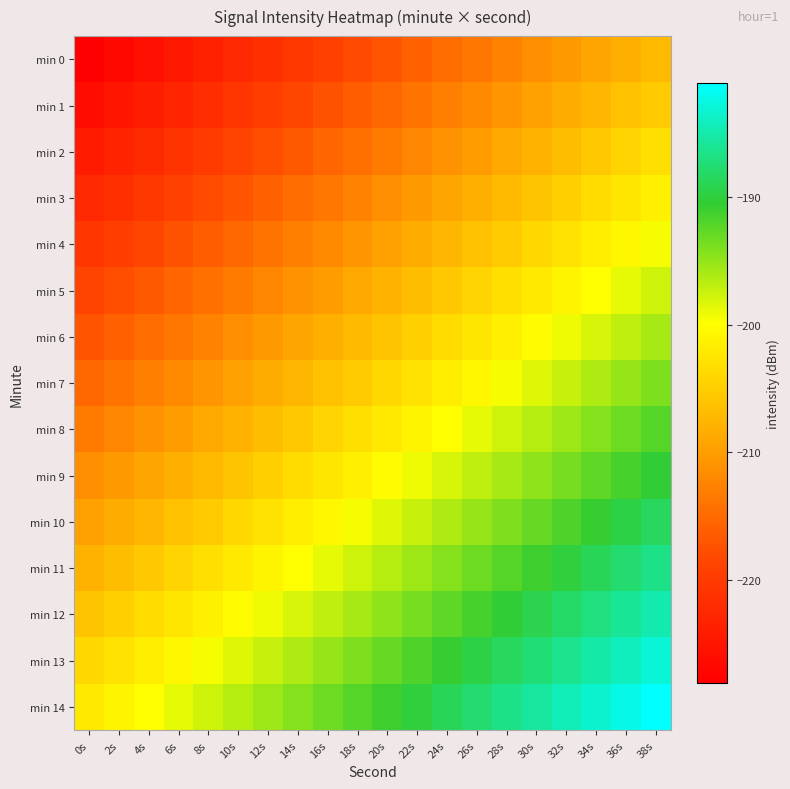

Reading left to right, list all the values displayed in this chart.

min 0: 0s=-228.1	2s=-227.0	4s=-225.9	6s=-224.8	8s=-223.7	10s=-222.6	12s=-221.4	14s=-220.3	16s=-219.2	18s=-218.1	20s=-217.0	22s=-215.9	24s=-214.8	26s=-213.7	28s=-212.6	30s=-211.4	32s=-210.3	34s=-209.2	36s=-208.1	38s=-207.0
min 1: 0s=-226.3	2s=-225.1	4s=-224.0	6s=-222.9	8s=-221.8	10s=-220.7	12s=-219.6	14s=-218.5	16s=-217.4	18s=-216.3	20s=-215.1	22s=-214.0	24s=-212.9	26s=-211.8	28s=-210.7	30s=-209.6	32s=-208.5	34s=-207.4	36s=-206.3	38s=-205.1
min 2: 0s=-224.4	2s=-223.3	4s=-222.2	6s=-221.1	8s=-220.0	10s=-218.8	12s=-217.7	14s=-216.6	16s=-215.5	18s=-214.4	20s=-213.3	22s=-212.2	24s=-211.1	26s=-210.0	28s=-208.8	30s=-207.7	32s=-206.6	34s=-205.5	36s=-204.4	38s=-203.3
min 3: 0s=-222.6	2s=-221.4	4s=-220.3	6s=-219.2	8s=-218.1	10s=-217.0	12s=-215.9	14s=-214.8	16s=-213.7	18s=-212.6	20s=-211.4	22s=-210.3	24s=-209.2	26s=-208.1	28s=-207.0	30s=-205.9	32s=-204.8	34s=-203.7	36s=-202.6	38s=-201.4
min 4: 0s=-220.7	2s=-219.6	4s=-218.5	6s=-217.4	8s=-216.3	10s=-215.1	12s=-214.0	14s=-212.9	16s=-211.8	18s=-210.7	20s=-209.6	22s=-208.5	24s=-207.4	26s=-206.3	28s=-205.1	30s=-204.0	32s=-202.9	34s=-201.8	36s=-200.7	38s=-199.6
min 5: 0s=-218.8	2s=-217.7	4s=-216.6	6s=-215.5	8s=-214.4	10s=-213.3	12s=-212.2	14s=-211.1	16s=-210.0	18s=-208.8	20s=-207.7	22s=-206.6	24s=-205.5	26s=-204.4	28s=-203.3	30s=-202.2	32s=-201.1	34s=-200.0	36s=-198.8	38s=-197.7
min 6: 0s=-217.0	2s=-215.9	4s=-214.8	6s=-213.7	8s=-212.6	10s=-211.4	12s=-210.3	14s=-209.2	16s=-208.1	18s=-207.0	20s=-205.9	22s=-204.8	24s=-203.7	26s=-202.6	28s=-201.4	30s=-200.3	32s=-199.2	34s=-198.1	36s=-197.0	38s=-195.9
min 7: 0s=-215.1	2s=-214.0	4s=-212.9	6s=-211.8	8s=-210.7	10s=-209.6	12s=-208.5	14s=-207.4	16s=-206.3	18s=-205.1	20s=-204.0	22s=-202.9	24s=-201.8	26s=-200.7	28s=-199.6	30s=-198.5	32s=-197.4	34s=-196.3	36s=-195.1	38s=-194.0
min 8: 0s=-213.3	2s=-212.2	4s=-211.1	6s=-210.0	8s=-208.8	10s=-207.7	12s=-206.6	14s=-205.5	16s=-204.4	18s=-203.3	20s=-202.2	22s=-201.1	24s=-200.0	26s=-198.8	28s=-197.7	30s=-196.6	32s=-195.5	34s=-194.4	36s=-193.3	38s=-192.2
min 9: 0s=-211.4	2s=-210.3	4s=-209.2	6s=-208.1	8s=-207.0	10s=-205.9	12s=-204.8	14s=-203.7	16s=-202.6	18s=-201.4	20s=-200.3	22s=-199.2	24s=-198.1	26s=-197.0	28s=-195.9	30s=-194.8	32s=-193.7	34s=-192.6	36s=-191.4	38s=-190.3
min 10: 0s=-209.6	2s=-208.5	4s=-207.4	6s=-206.3	8s=-205.1	10s=-204.0	12s=-202.9	14s=-201.8	16s=-200.7	18s=-199.6	20s=-198.5	22s=-197.4	24s=-196.3	26s=-195.1	28s=-194.0	30s=-192.9	32s=-191.8	34s=-190.7	36s=-189.6	38s=-188.5
min 11: 0s=-207.7	2s=-206.6	4s=-205.5	6s=-204.4	8s=-203.3	10s=-202.2	12s=-201.1	14s=-200.0	16s=-198.8	18s=-197.7	20s=-196.6	22s=-195.5	24s=-194.4	26s=-193.3	28s=-192.2	30s=-191.1	32s=-190.0	34s=-188.8	36s=-187.7	38s=-186.6
min 12: 0s=-205.9	2s=-204.8	4s=-203.7	6s=-202.6	8s=-201.4	10s=-200.3	12s=-199.2	14s=-198.1	16s=-197.0	18s=-195.9	20s=-194.8	22s=-193.7	24s=-192.6	26s=-191.4	28s=-190.3	30s=-189.2	32s=-188.1	34s=-187.0	36s=-185.9	38s=-184.8
min 13: 0s=-204.0	2s=-202.9	4s=-201.8	6s=-200.7	8s=-199.6	10s=-198.5	12s=-197.4	14s=-196.3	16s=-195.1	18s=-194.0	20s=-192.9	22s=-191.8	24s=-190.7	26s=-189.6	28s=-188.5	30s=-187.4	32s=-186.3	34s=-185.1	36s=-184.0	38s=-182.9
min 14: 0s=-202.2	2s=-201.1	4s=-200.0	6s=-198.8	8s=-197.7	10s=-196.6	12s=-195.5	14s=-194.4	16s=-193.3	18s=-192.2	20s=-191.1	22s=-190.0	24s=-188.8	26s=-187.7	28s=-186.6	30s=-185.5	32s=-184.4	34s=-183.3	36s=-182.2	38s=-181.1